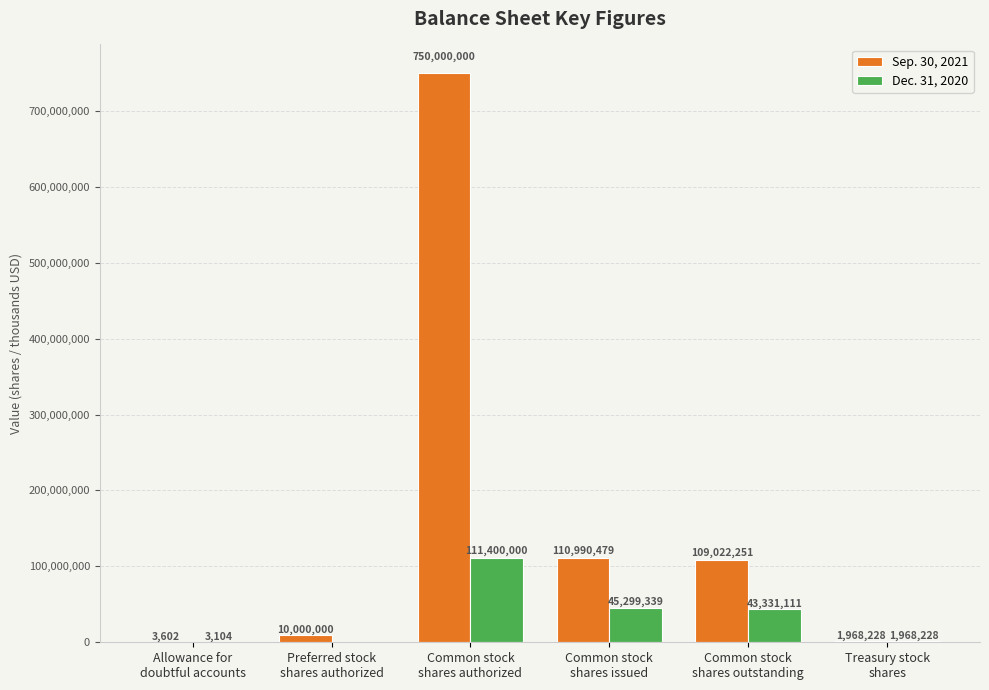

What is the maximum value for Dec. 31, 2020?

111400000